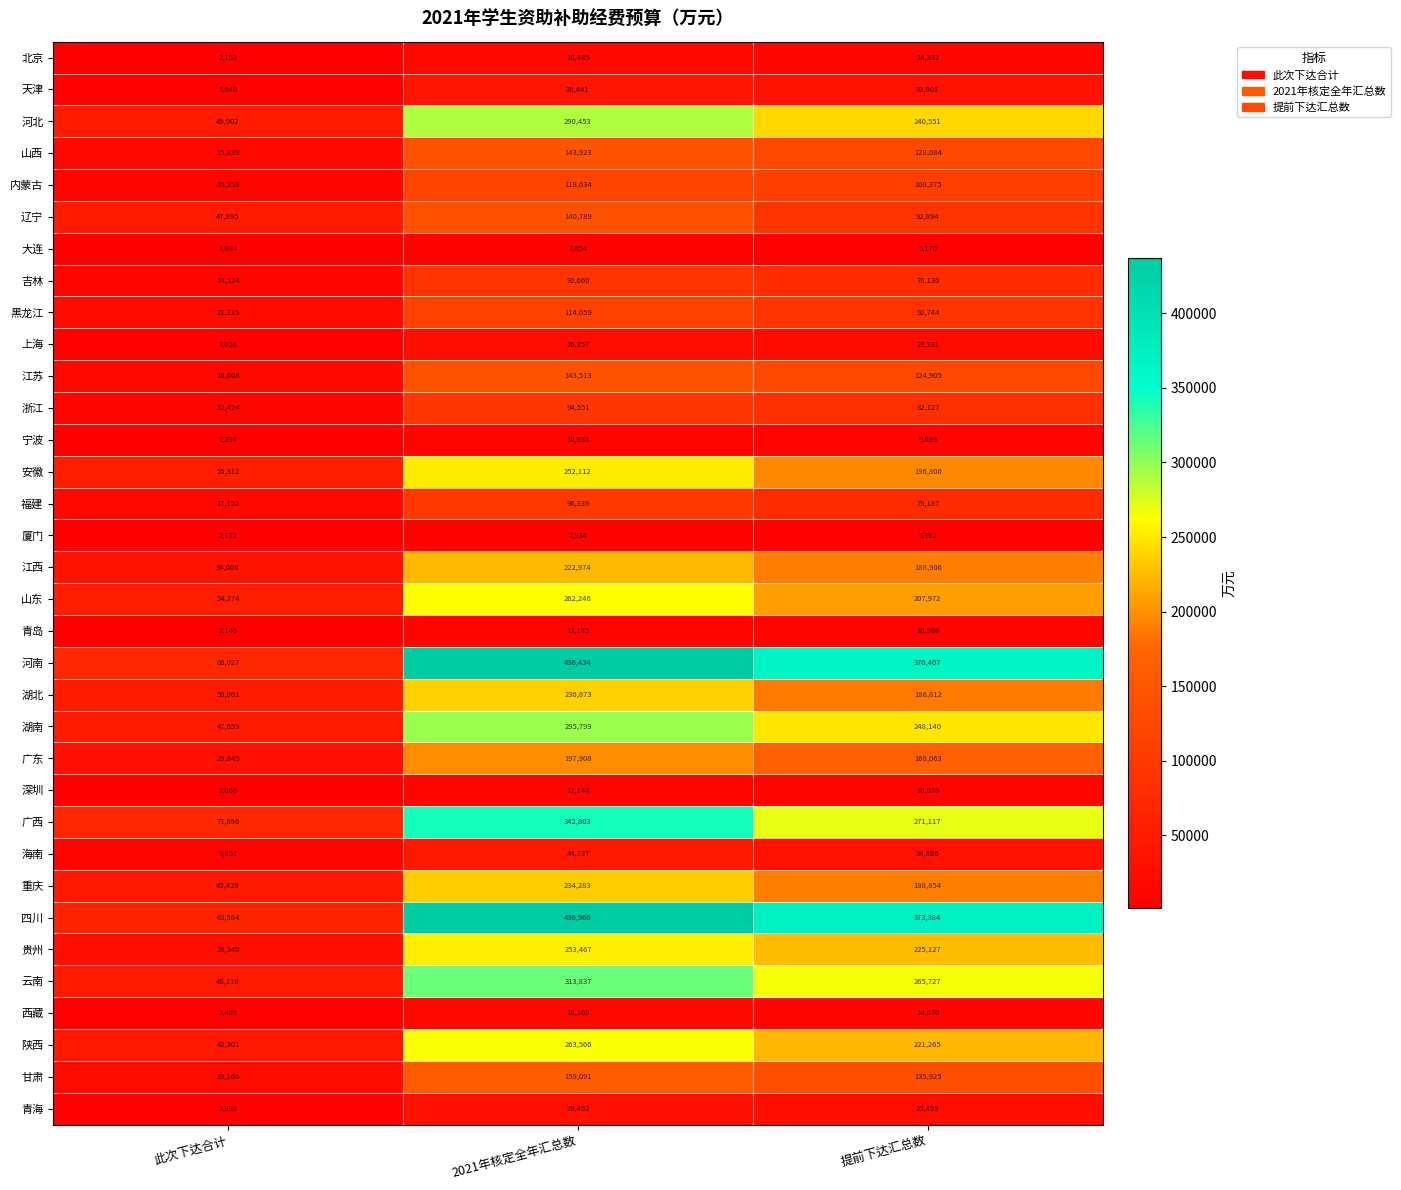

What is the difference between the maximum and second lowest values in the 山东 series?

54274